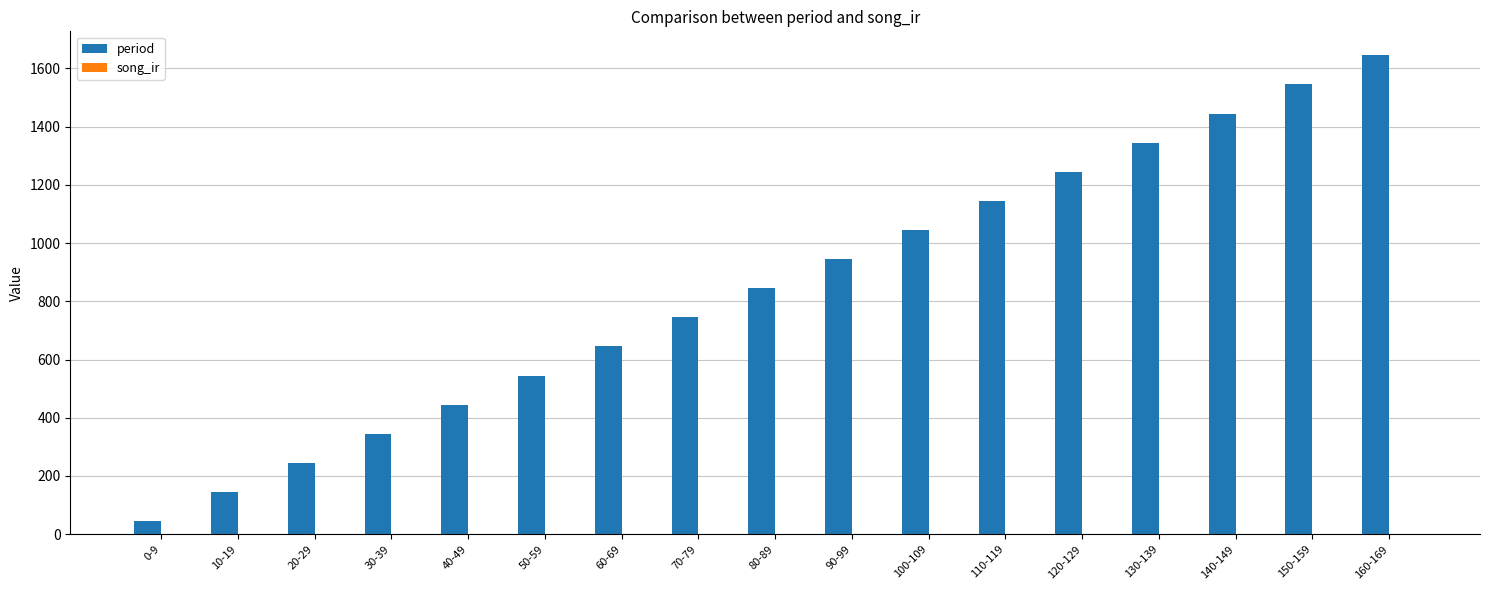

List the labels in order of value, smallest first.

0-9, 10-19, 20-29, 30-39, 40-49, 50-59, 60-69, 70-79, 80-89, 90-99, 100-109, 110-119, 120-129, 130-139, 140-149, 150-159, 160-169